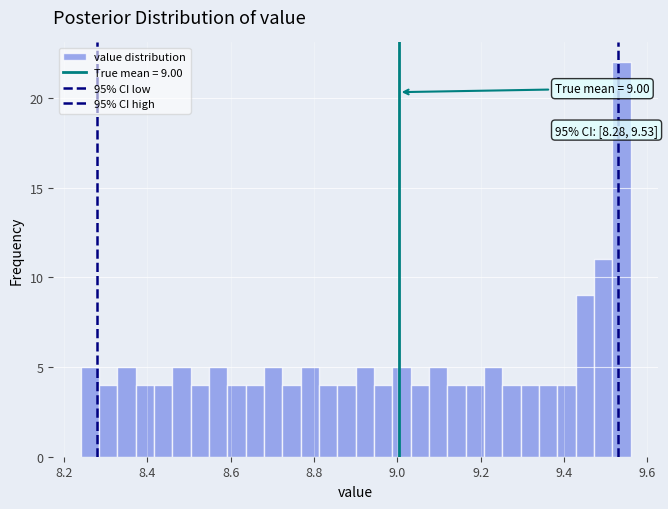

Around what value on the x-axis is the tallest bar? Give the approximate position of its centre, as read against the axis.

9.54